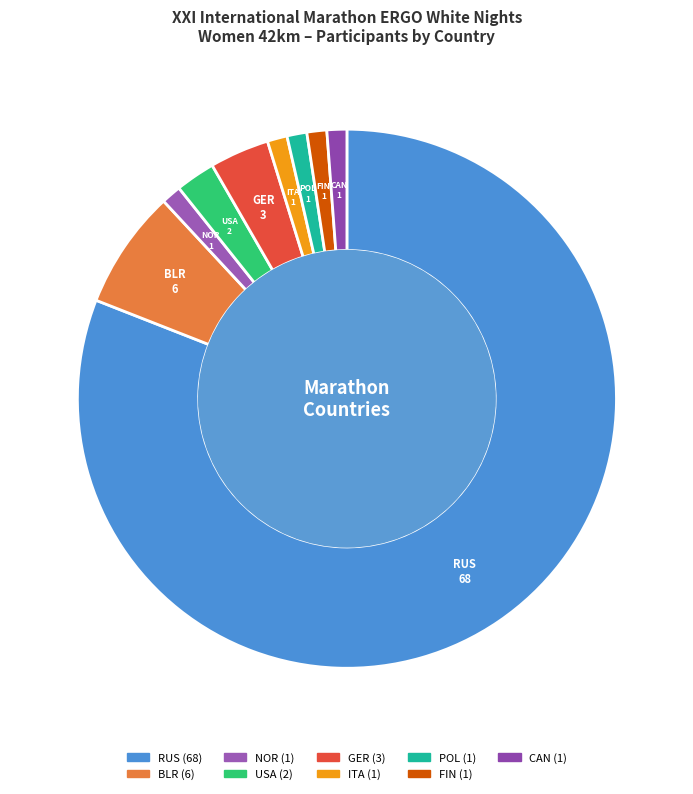

Which category has the biggest portion of the pie?

RUS